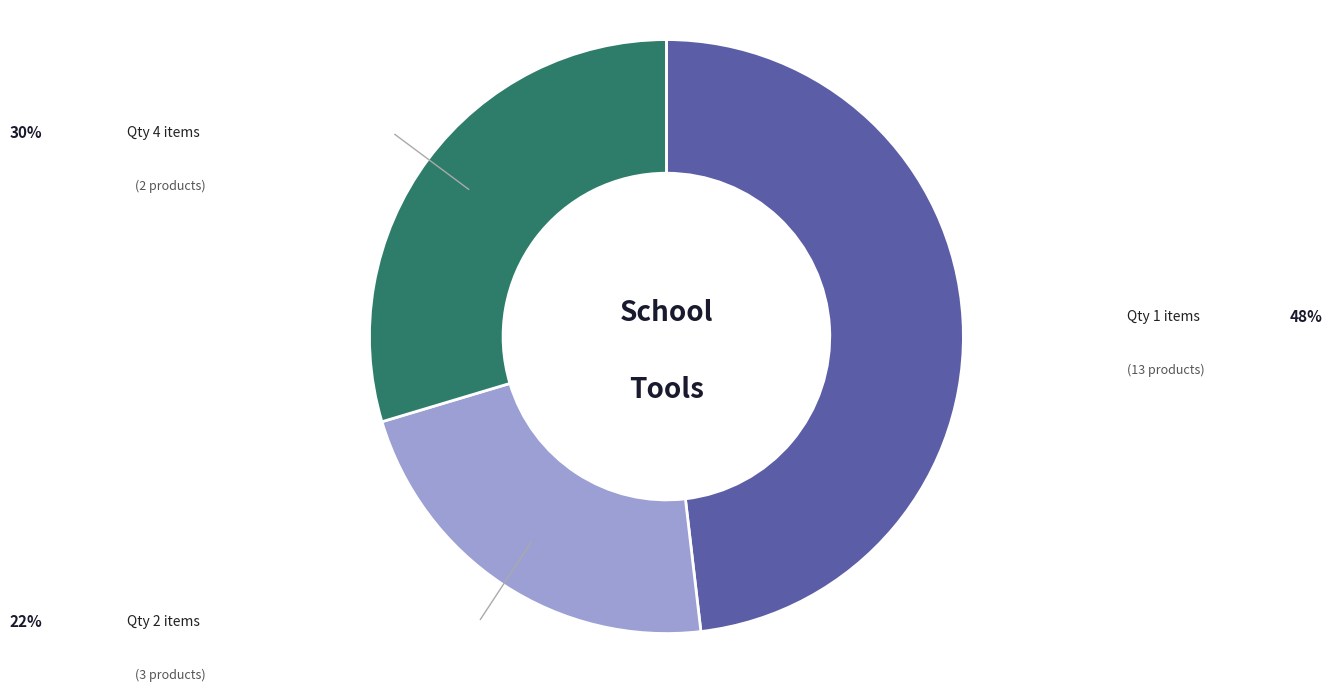

Does any single category account for the majority?

No